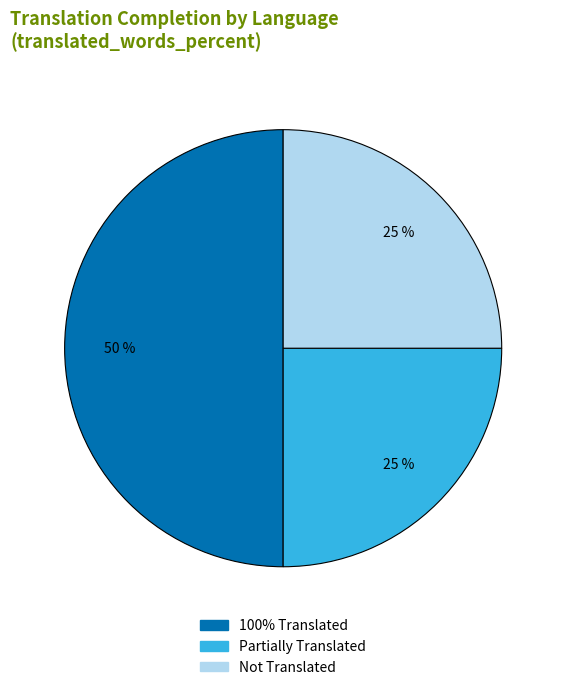

Approximately how many times larger is the value at 100% Translated compared to Not Translated?

2.0